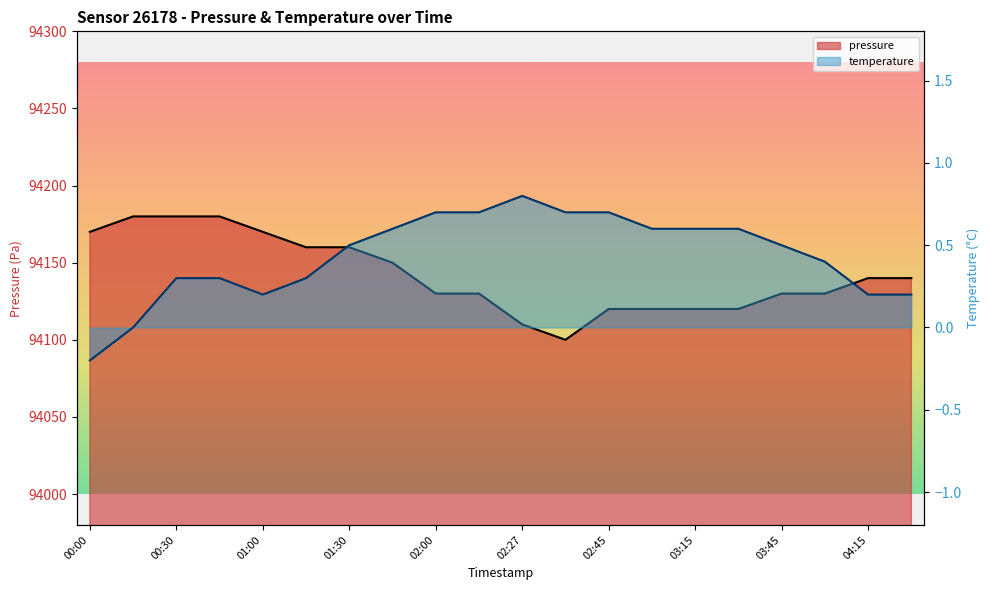

What is the label of the 14th point from the right?

01:30